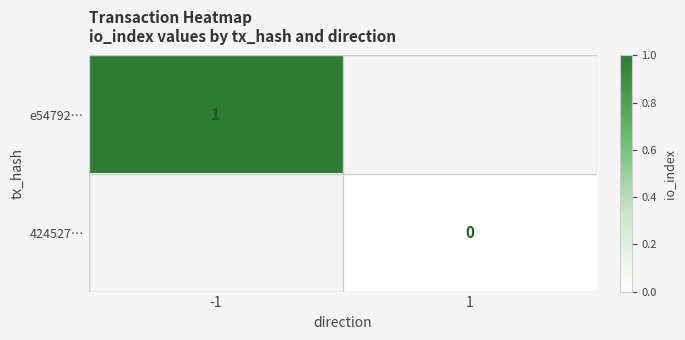

Is it true that e54792… equals 0 at -1?

False